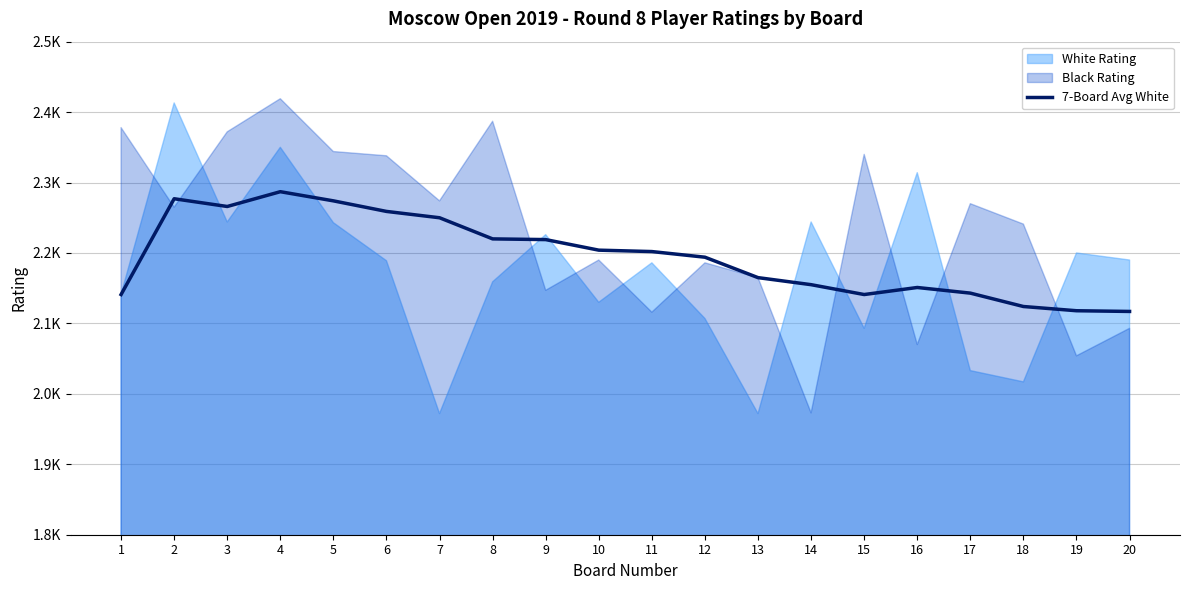

Which has a higher value, 2 or 11?

2